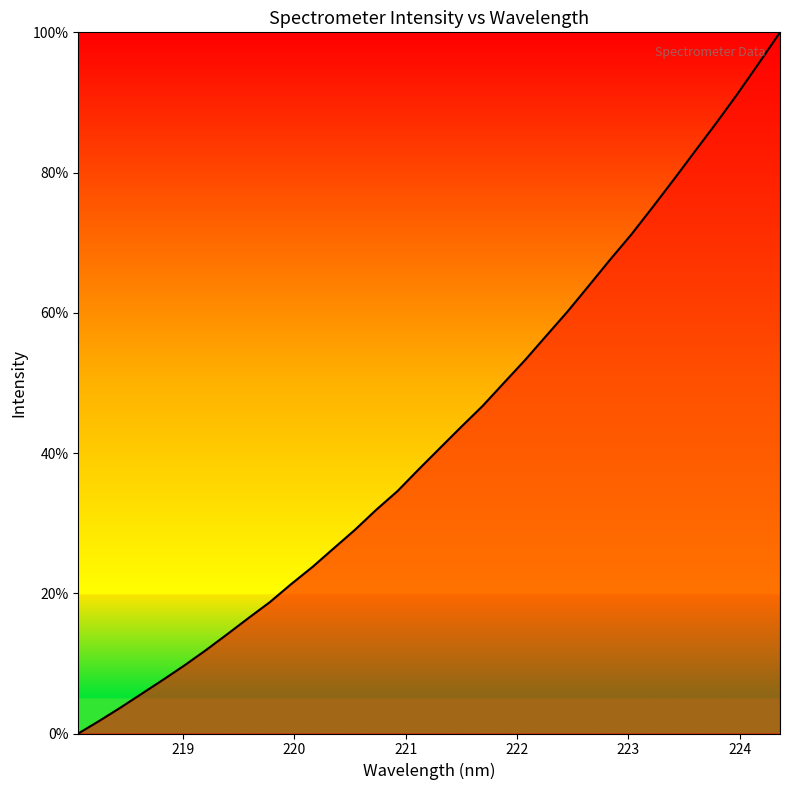

What is the difference between the maximum and minimum values?

100.0